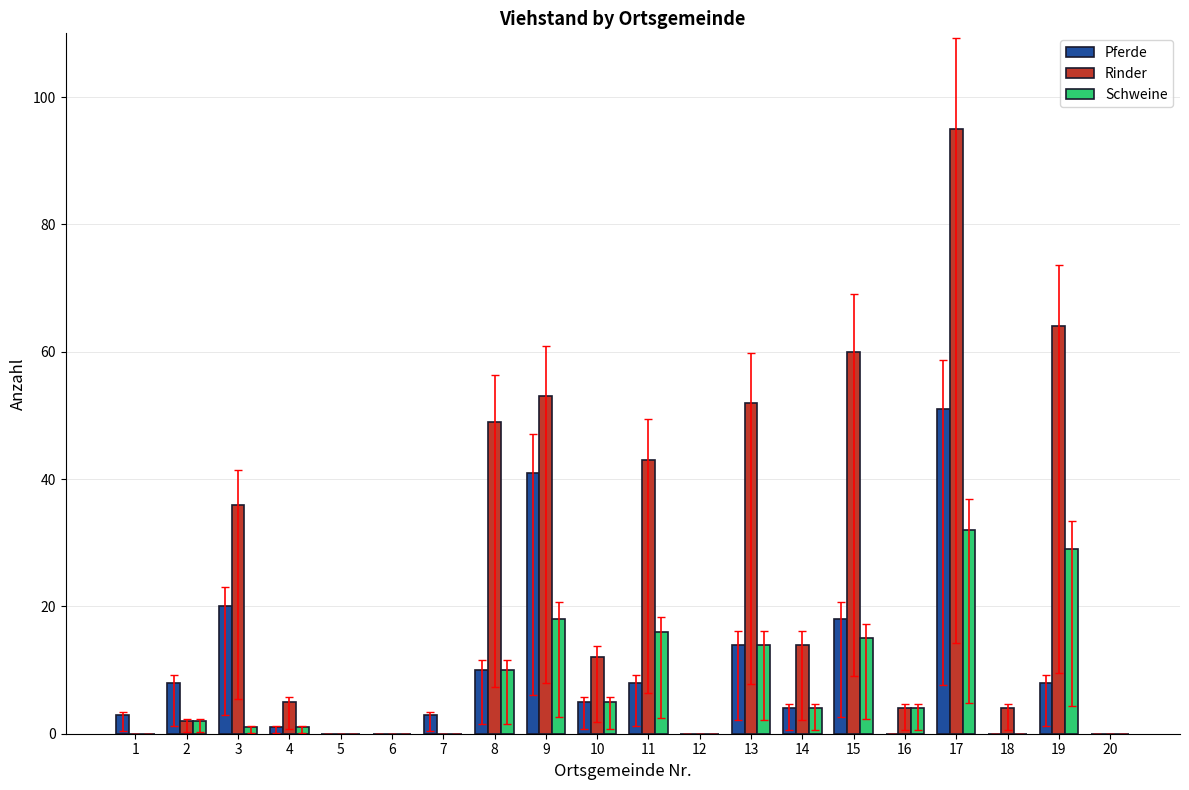

Are the bars horizontal?

No